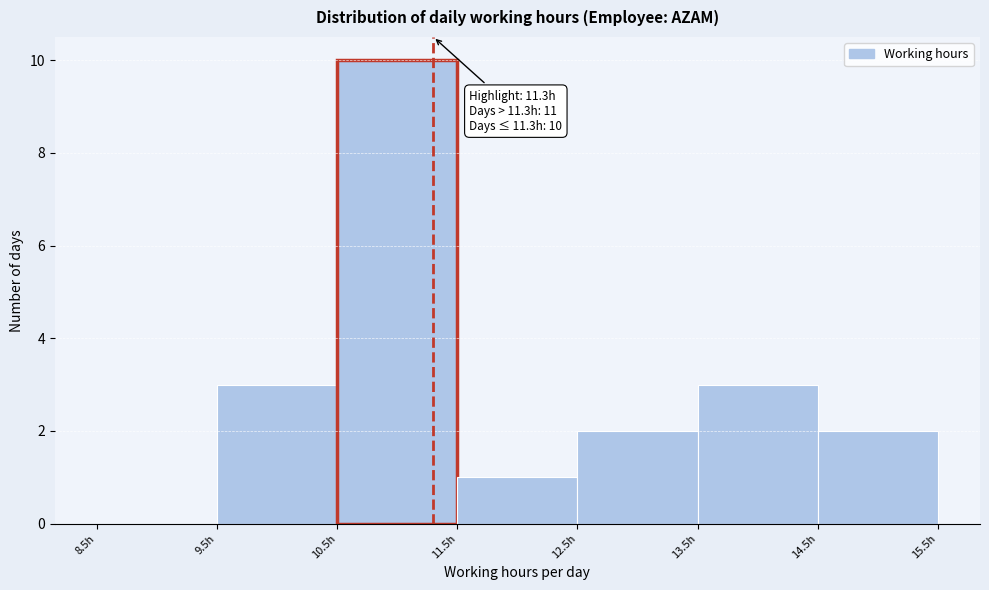

Which range on the x-axis has the tallest bar?

10.5 to 11.5